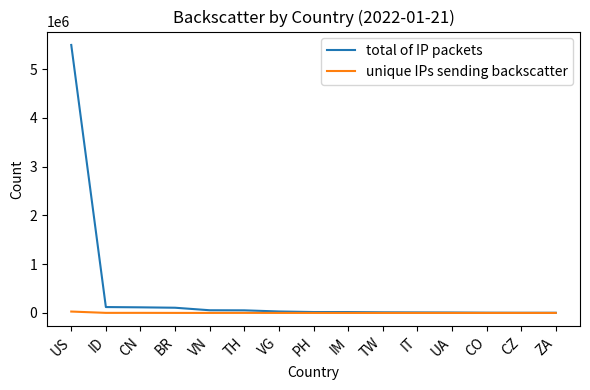

Rank the series by their average value, from lowest to highest.

unique IPs sending backscatter, total of IP packets